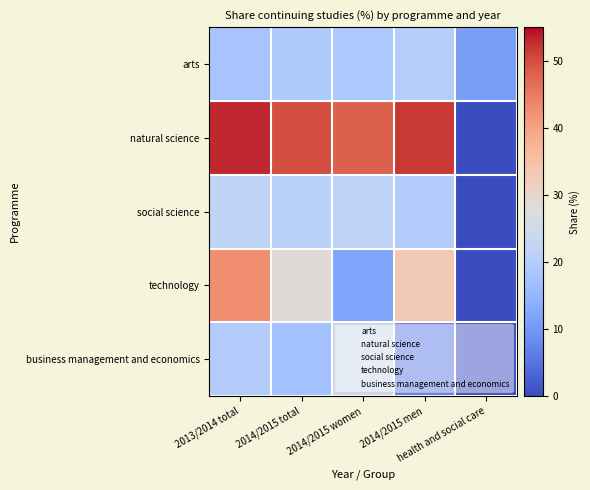

Reading left to right, transcribe all the data shown in this chart.

arts: 2013/2014 total=18.0	2014/2015 total=19.1	2014/2015 women=18.8	2014/2015 men=20.0	health and social care=10.8
natural science: 2013/2014 total=53.2	2014/2015 total=49.8	2014/2015 women=48.0	2014/2015 men=51.9	health and social care=0.0
social science: 2013/2014 total=22.1	2014/2015 total=20.9	2014/2015 women=21.5	2014/2015 men=19.6	health and social care=0.0
technology: 2013/2014 total=42.7	2014/2015 total=28.3	2014/2015 women=11.9	2014/2015 men=33.1	health and social care=0.0
business management and economics: 2013/2014 total=19.7	2014/2015 total=17.2	2014/2015 women=24.7	2014/2015 men=6.3	health and social care=0.0